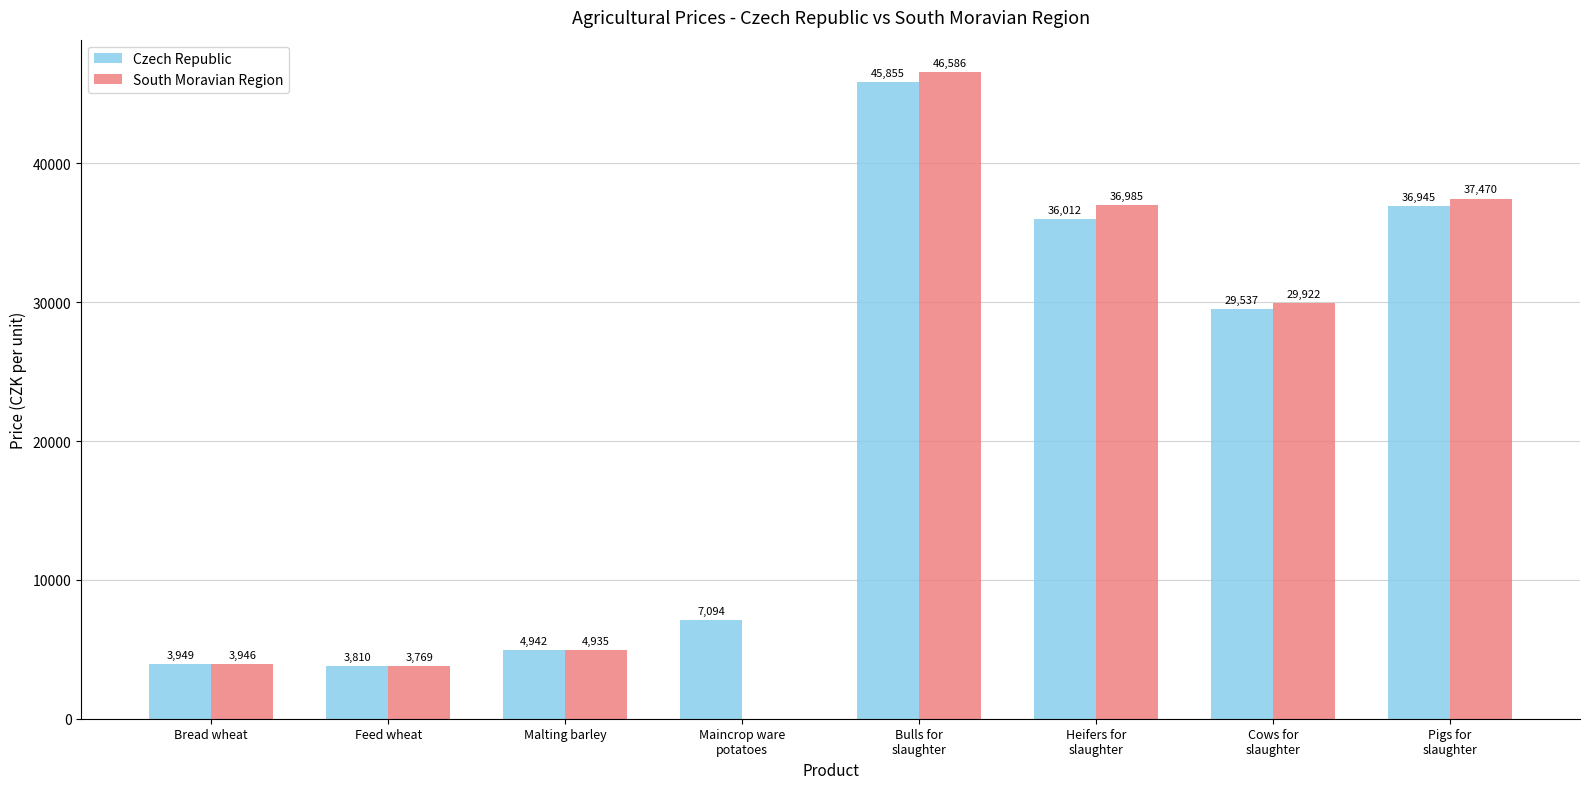

How many groups of bars are there?

8